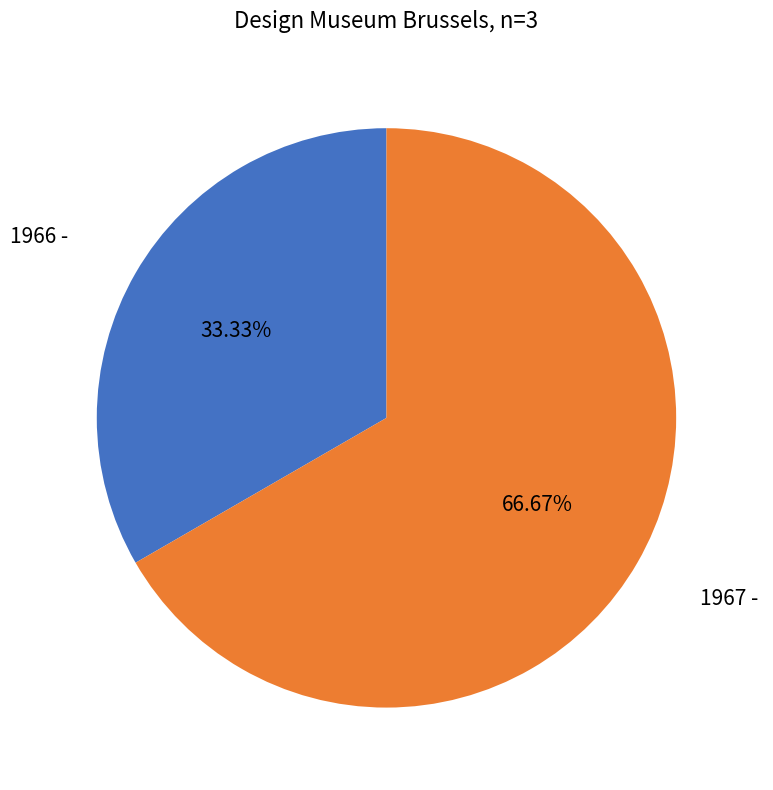

Is there any slice that represents more than half of the pie?

Yes